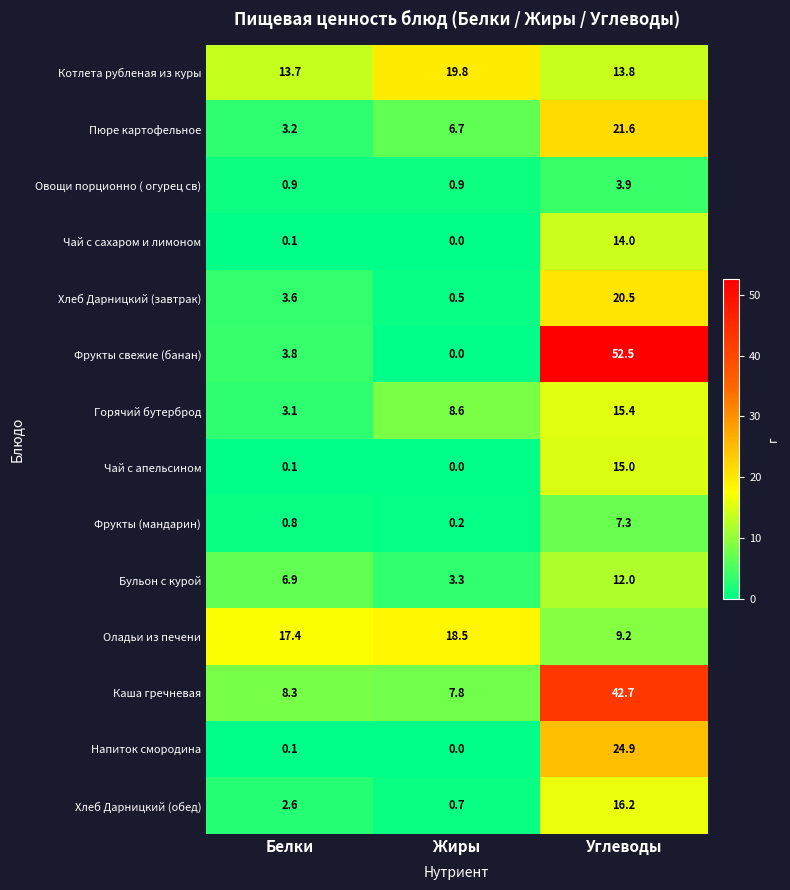

Which series has the largest total across all categories?

Каша гречневая